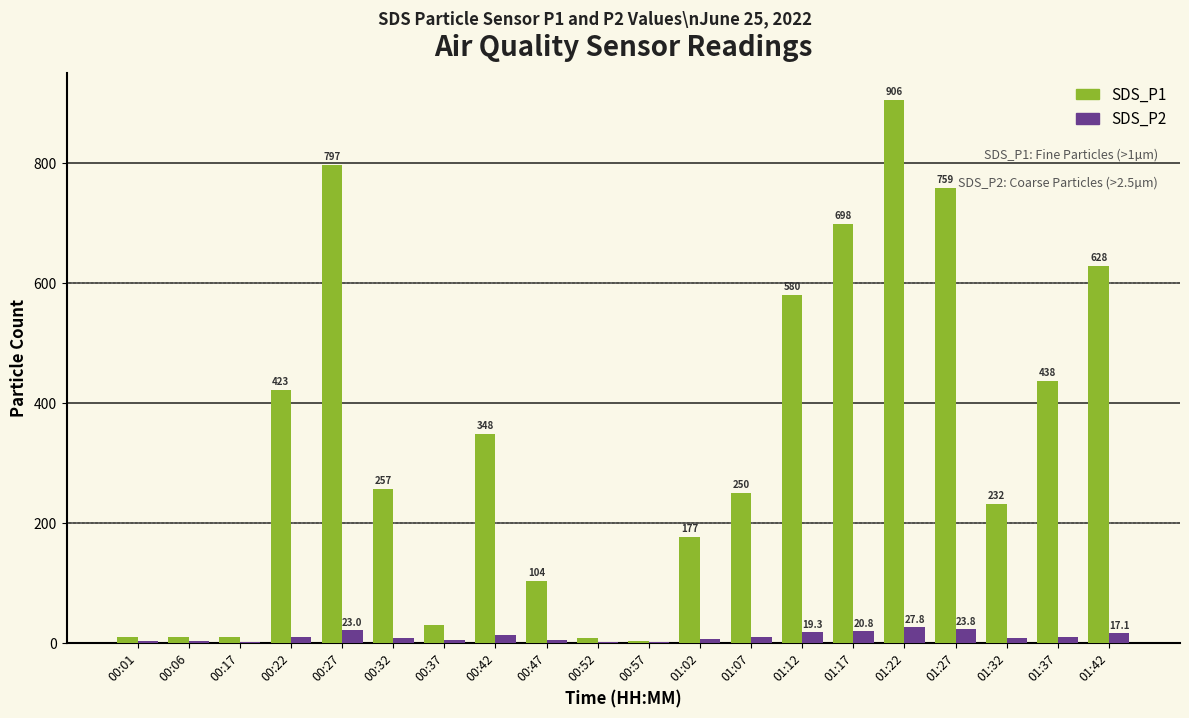

What are all the series names shown in the legend?

SDS_P1, SDS_P2